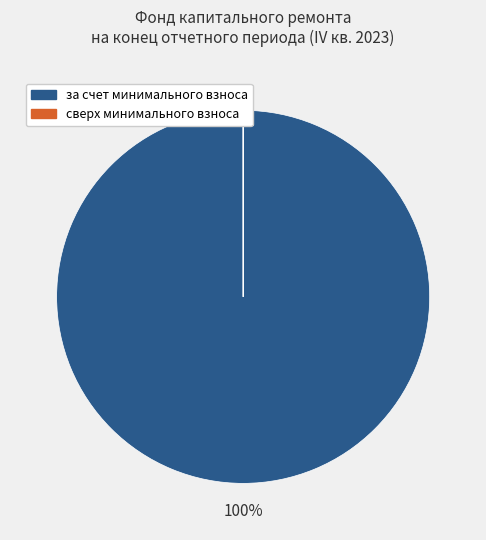

To the nearest percent, what is the average slice percentage?

50%